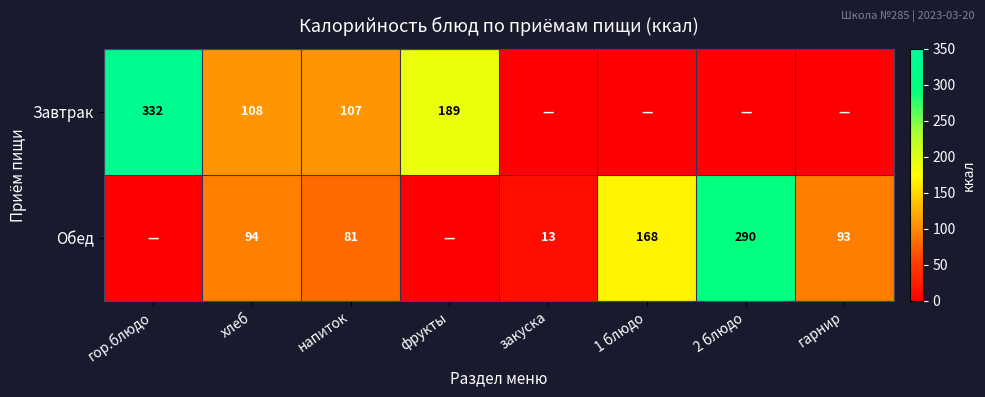

Is the value of Завтрак at хлеб greater than the value of Обед at гарнир?

Yes